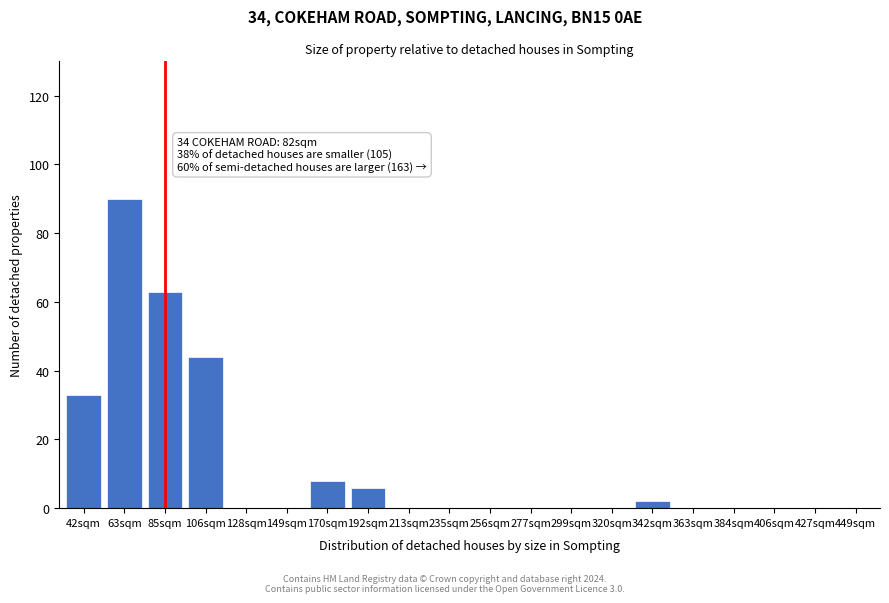

Reading right to left, what are all the values shown in this chart?

449sqm=0	427sqm=0	406sqm=0	384sqm=0	363sqm=0	342sqm=2	320sqm=0	299sqm=0	277sqm=0	256sqm=0	235sqm=0	213sqm=0	192sqm=6	170sqm=8	149sqm=0	128sqm=0	106sqm=44	85sqm=63	63sqm=90	42sqm=33